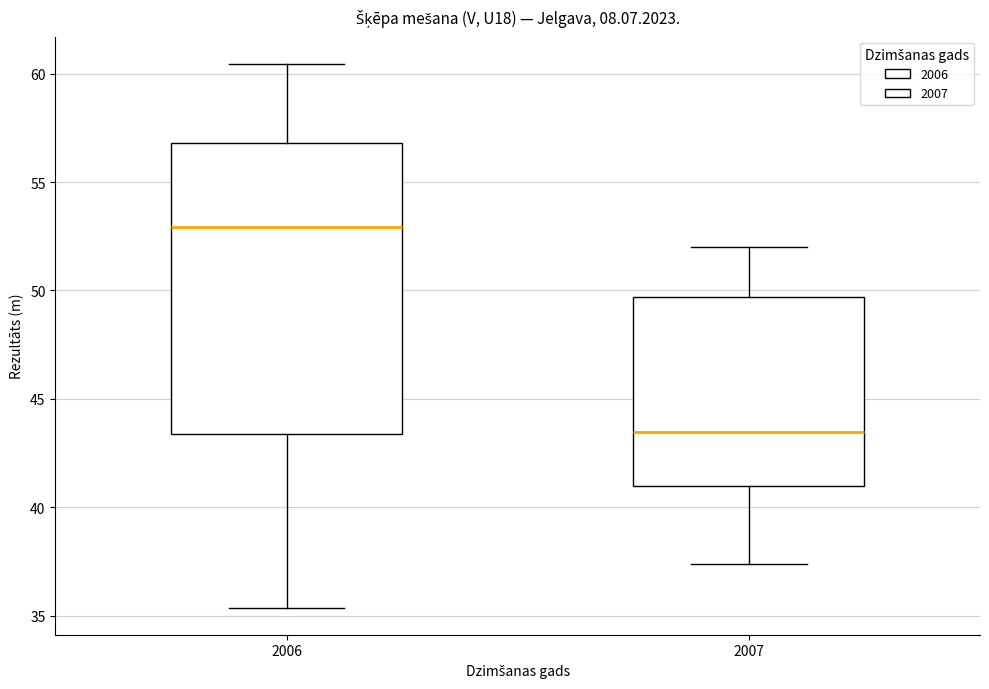

Which box is the tallest, from its lower edge to its upper edge?

2006